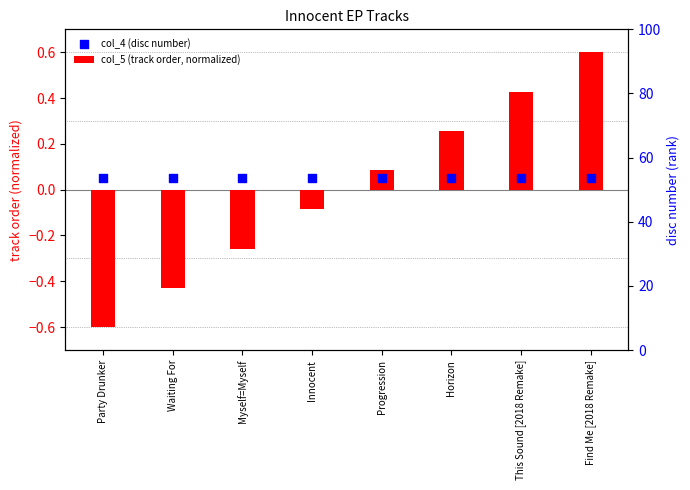

At which category is the sum across all series the highest?

Find Me [2018 Remake]